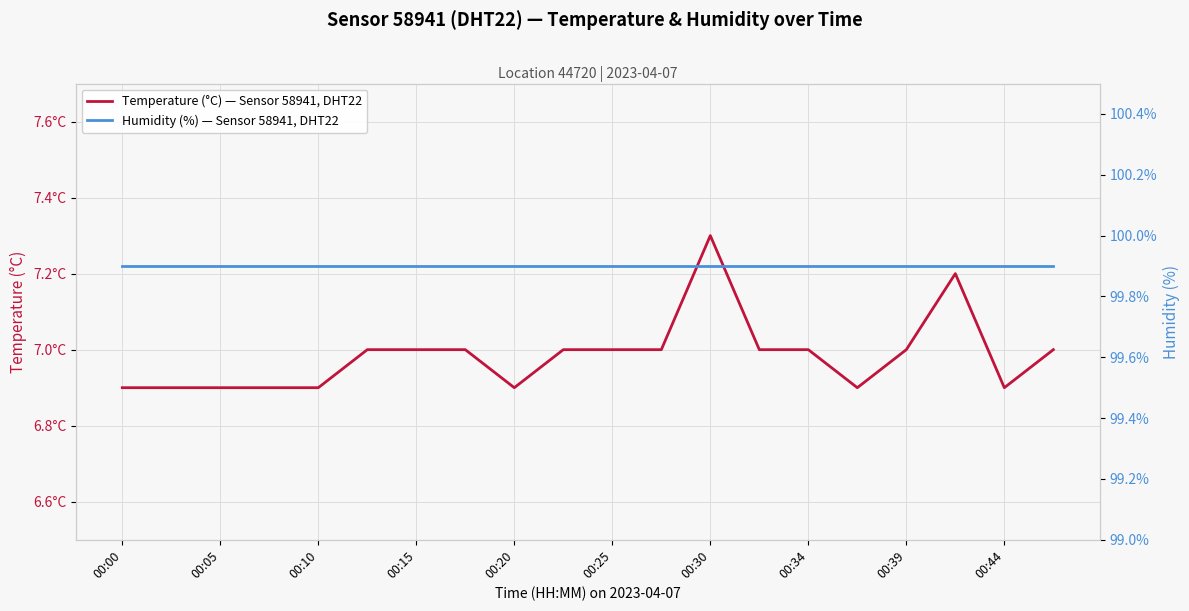

Which category has the highest value across all series?

00:00